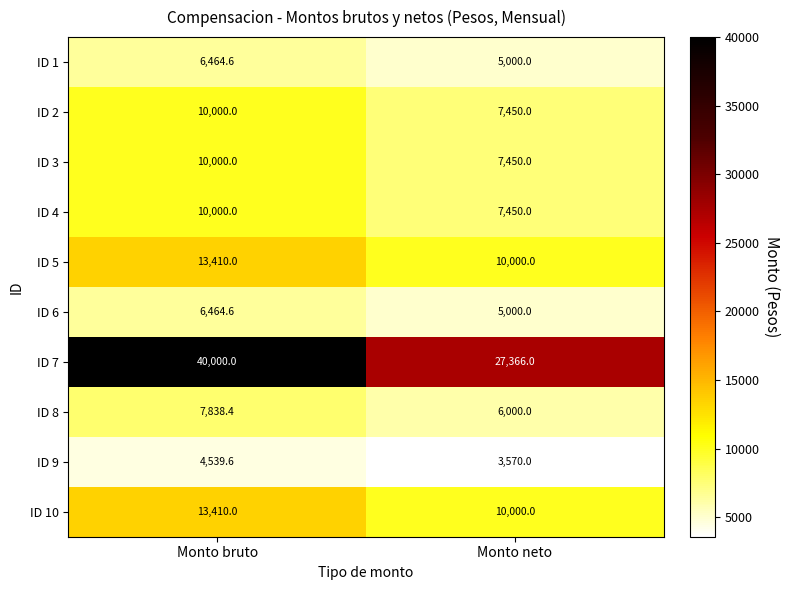

The value of ID 3 at Monto bruto is 10000.0. True or false?

True